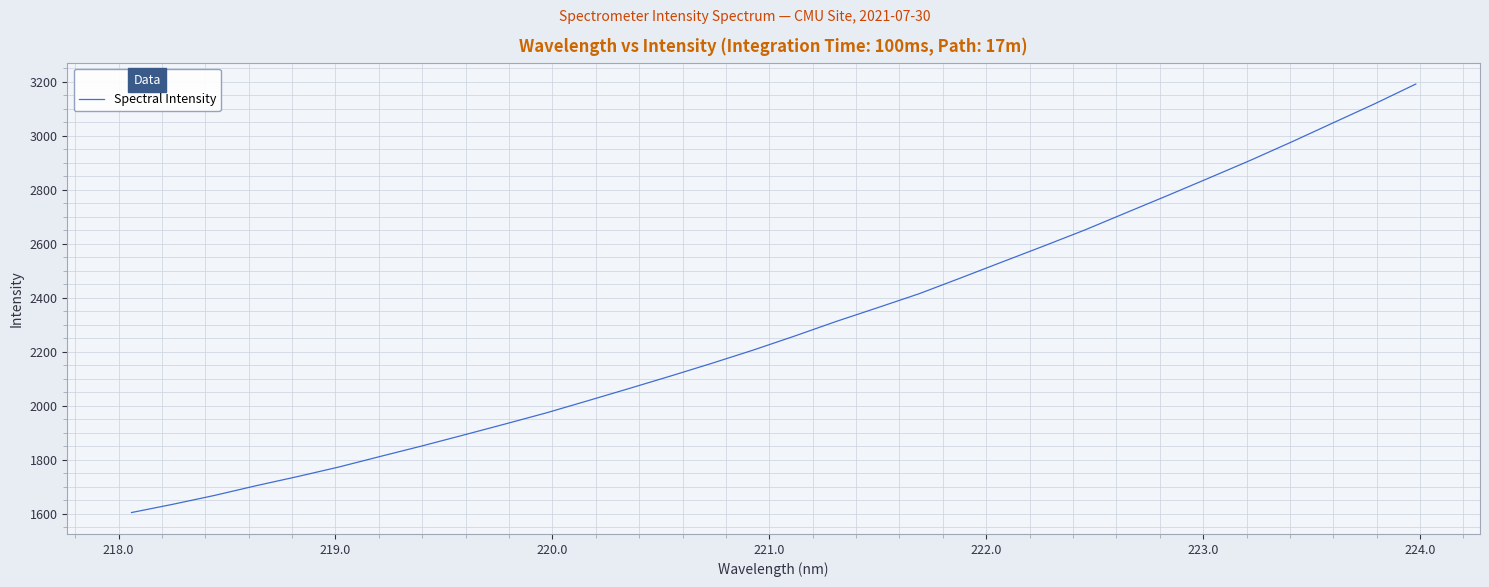

What is the greatest value displayed?

3191.8